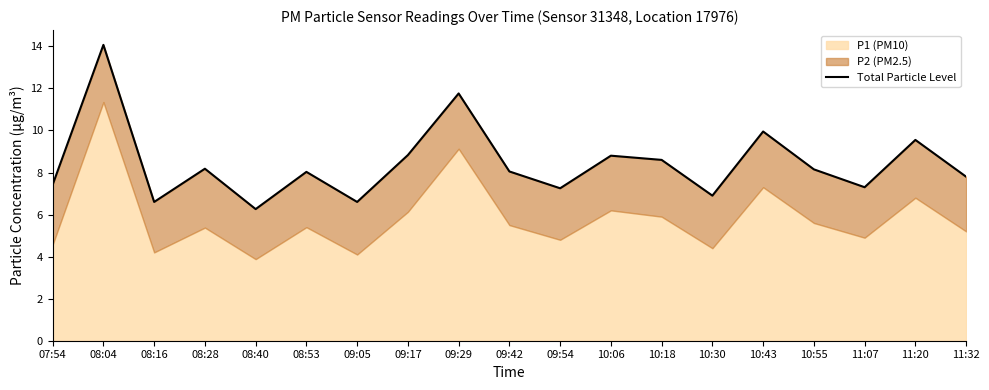

What is the greatest value displayed?

14.1